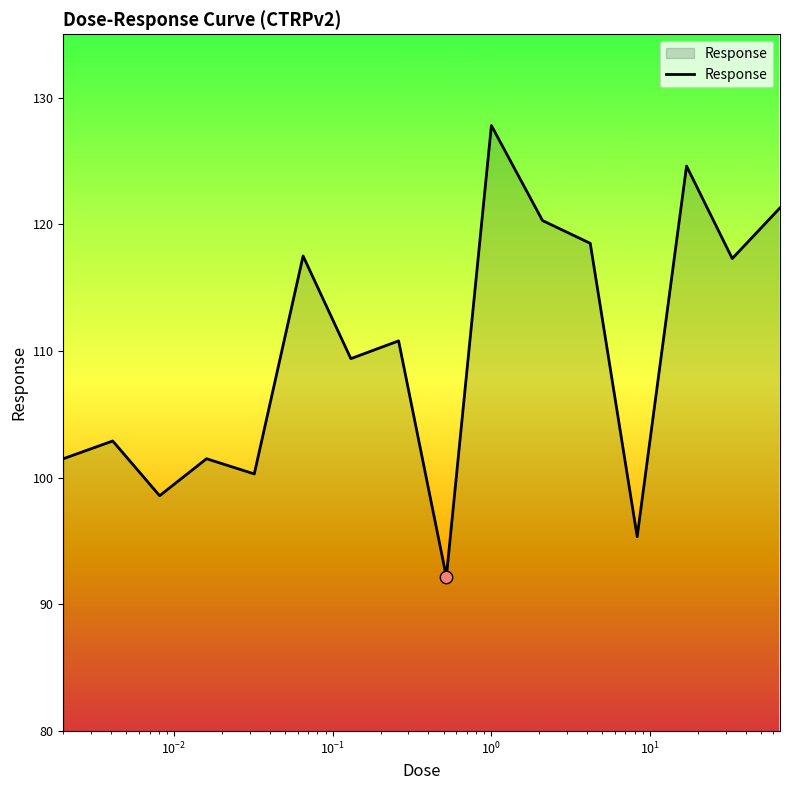

What is the minimum value shown in the chart?

92.2